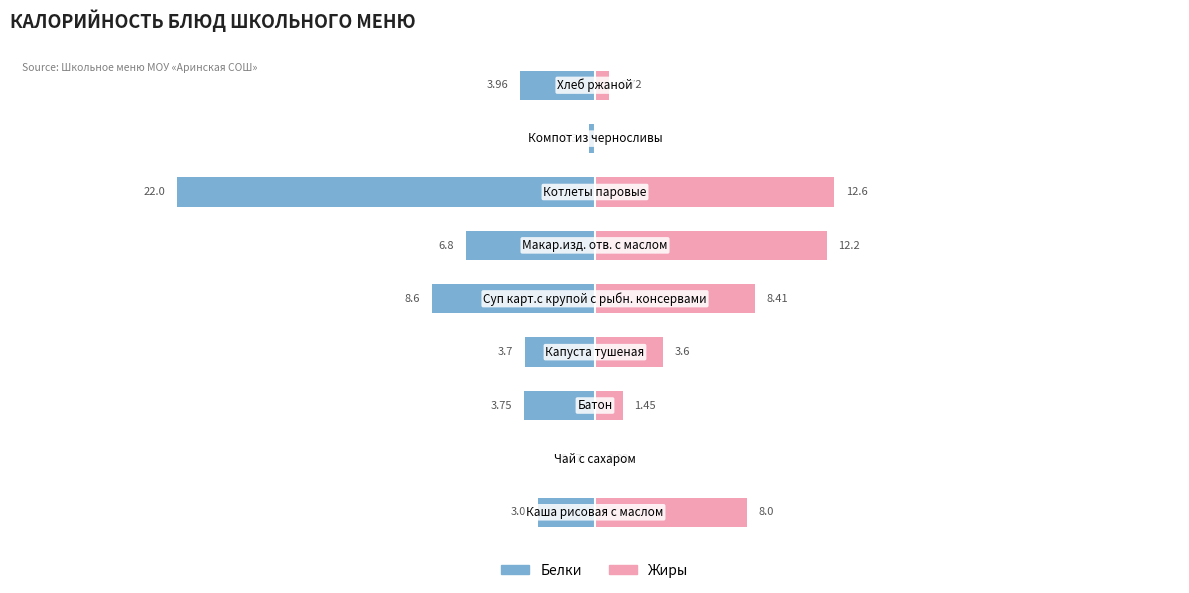

What is the sum of all Жиры values?

47.0